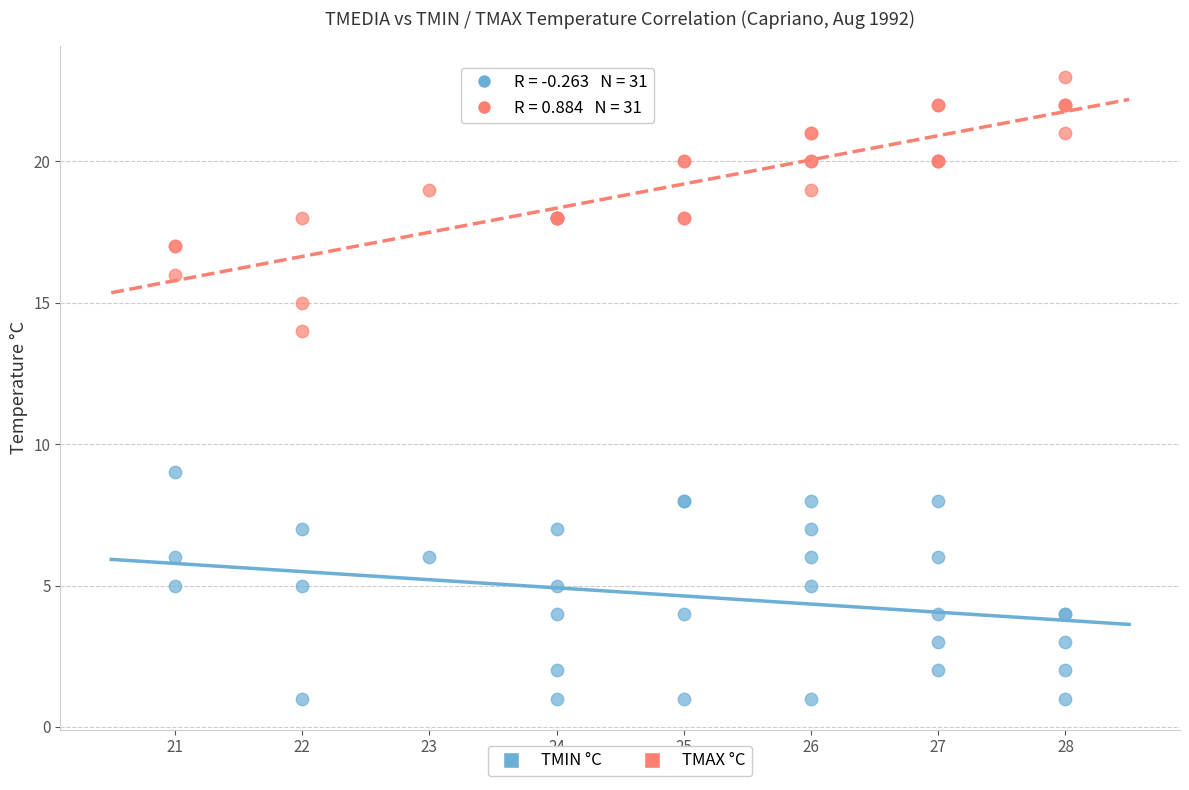

Across all series, what Y value is closest to 12?

14